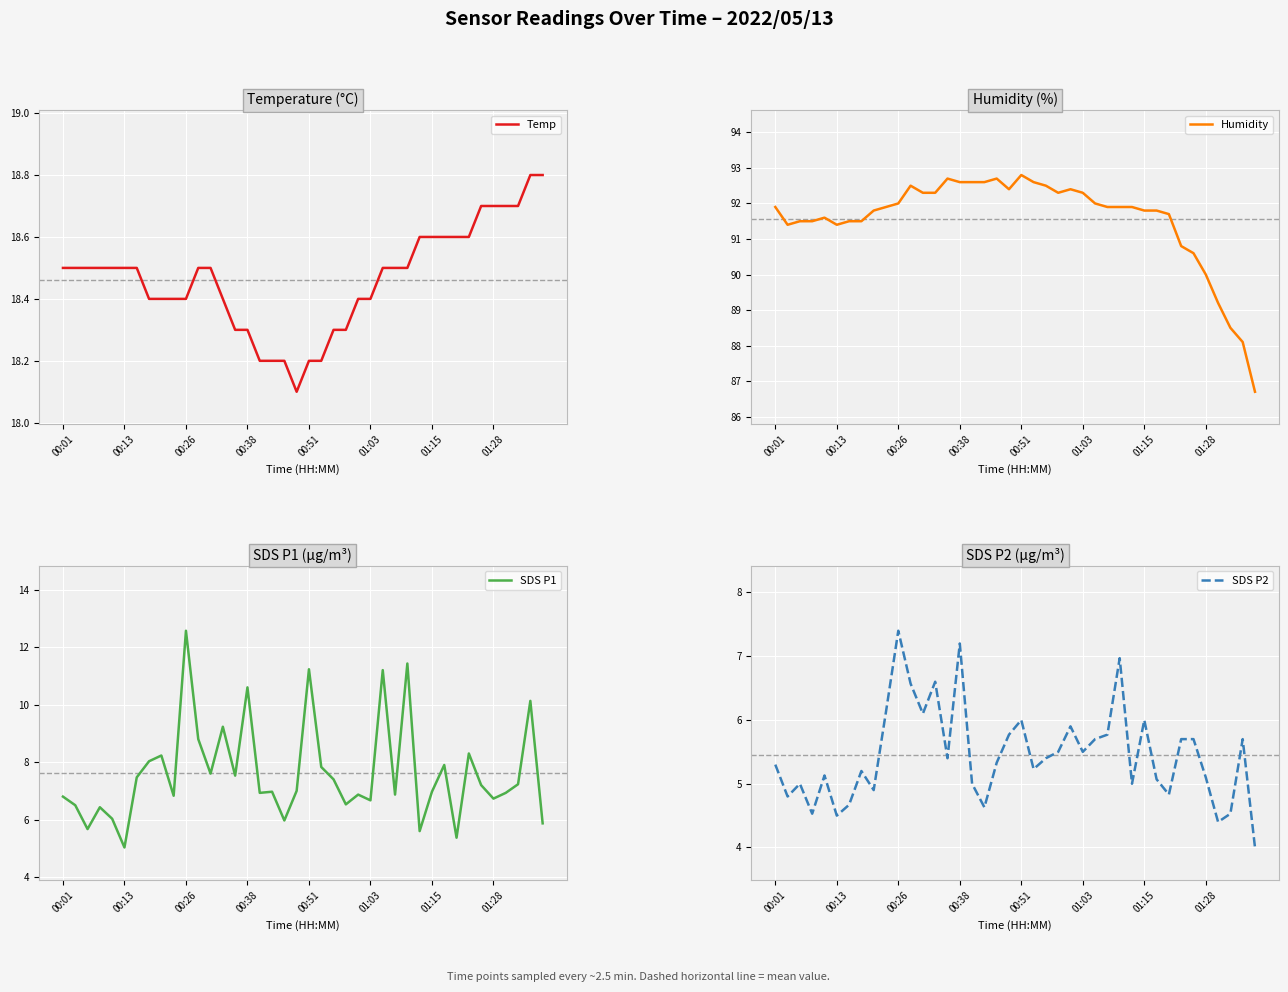

Is this an area chart (filled region under the line)?

No